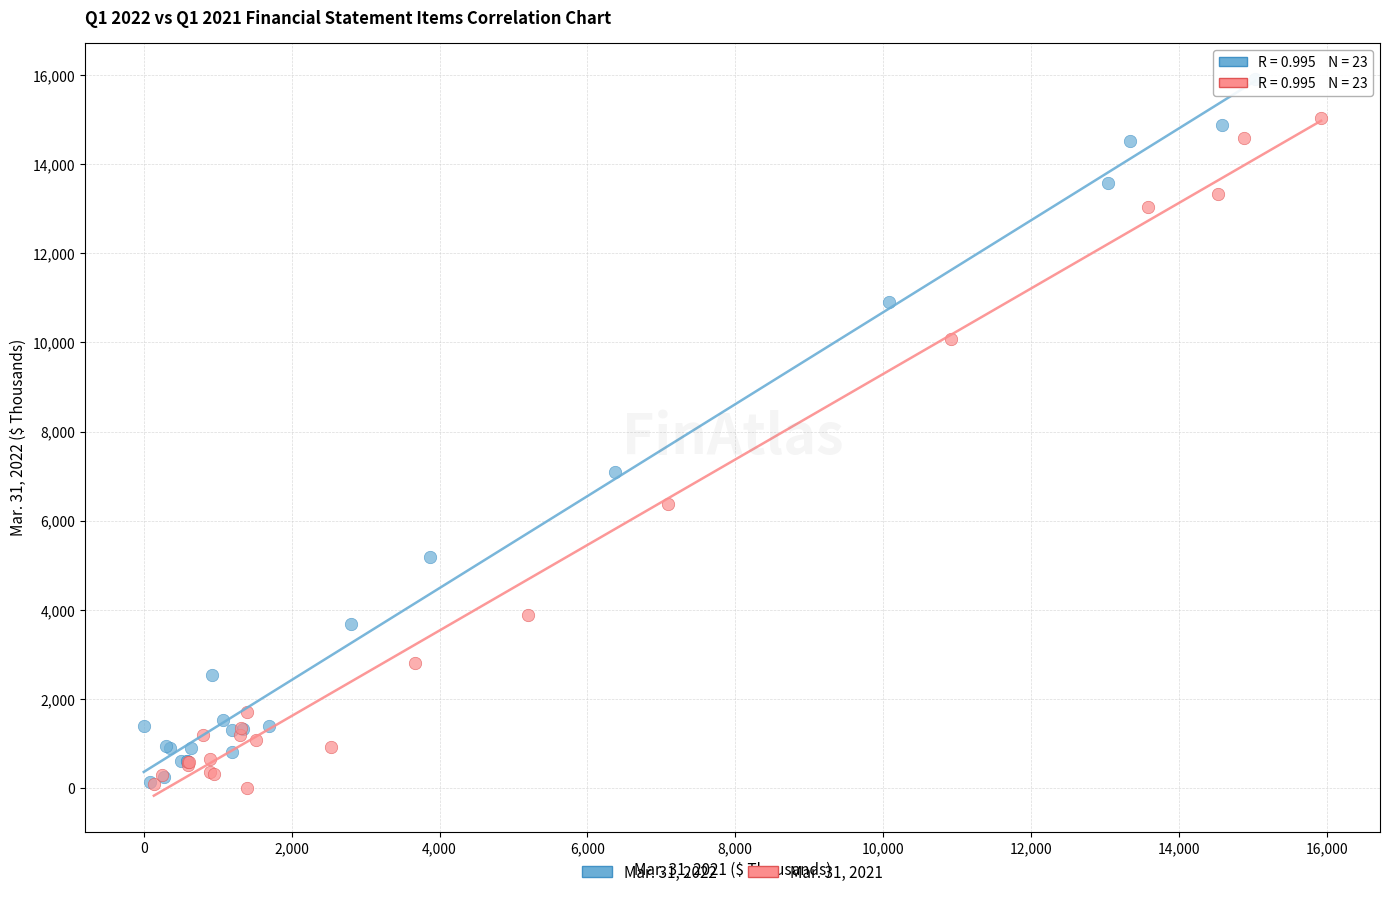

Which series contains the highest Y value?

Mar. 31, 2022